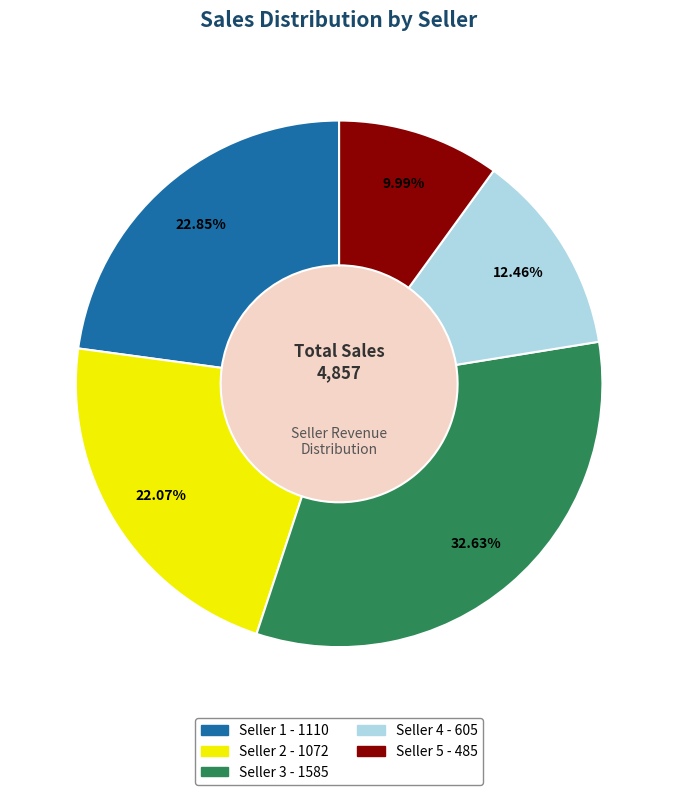

To the nearest percent, what is the difference between the largest and smallest slice percentages?

23%